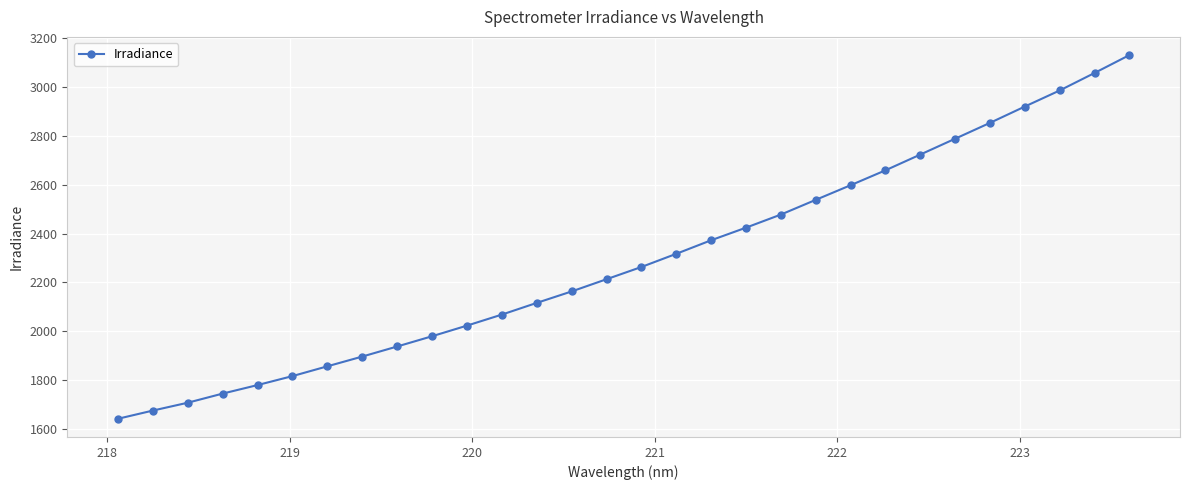

True or false: the data has more than 1 interior local peaks.

False